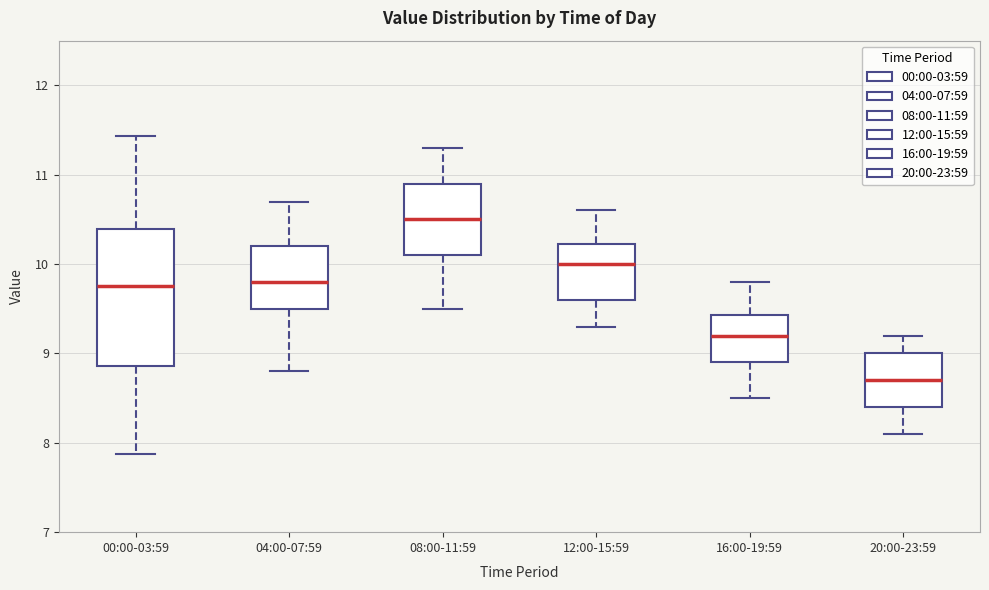

Which box is the tallest, from its lower edge to its upper edge?

00:00-03:59